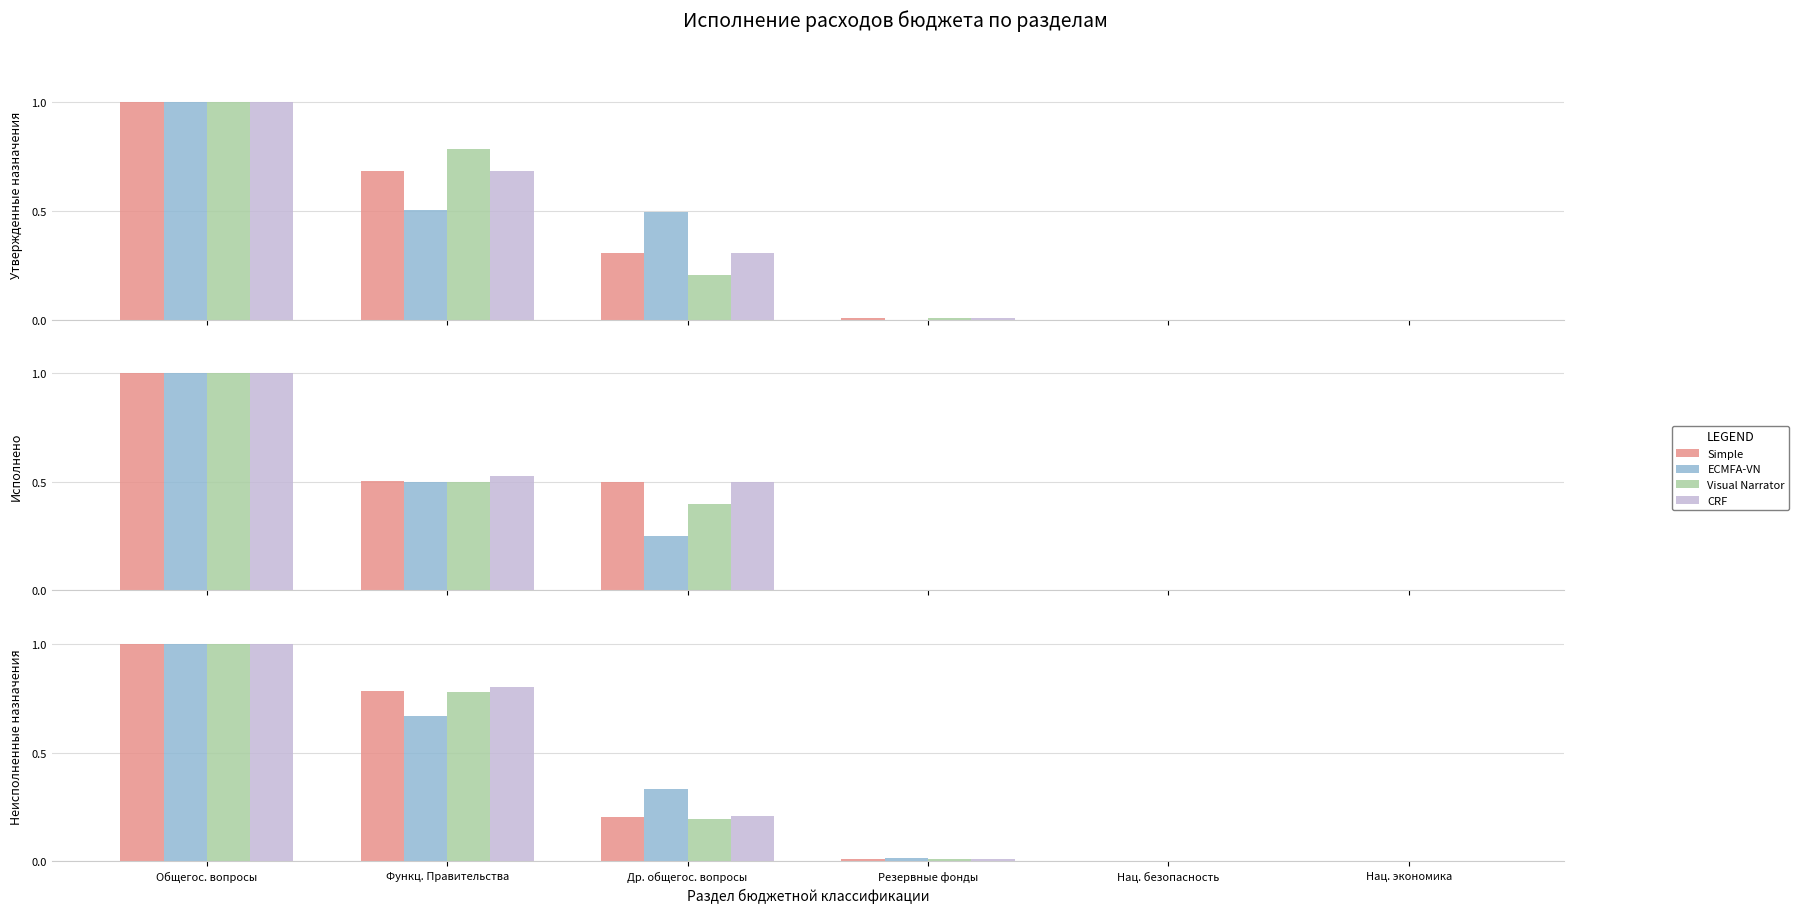

What value does the Simple series have at Функц. Правительства?

0.8